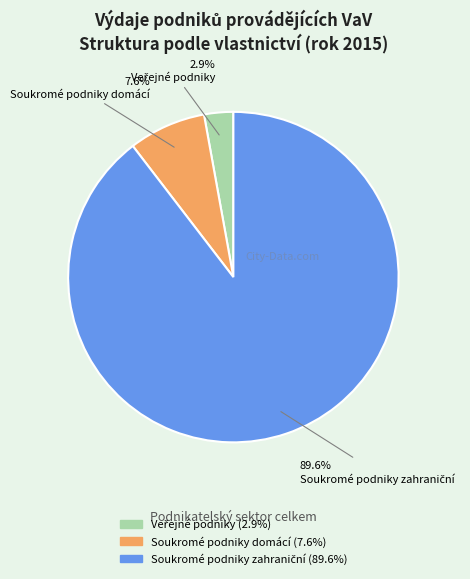

Does any single category account for the majority?

Yes